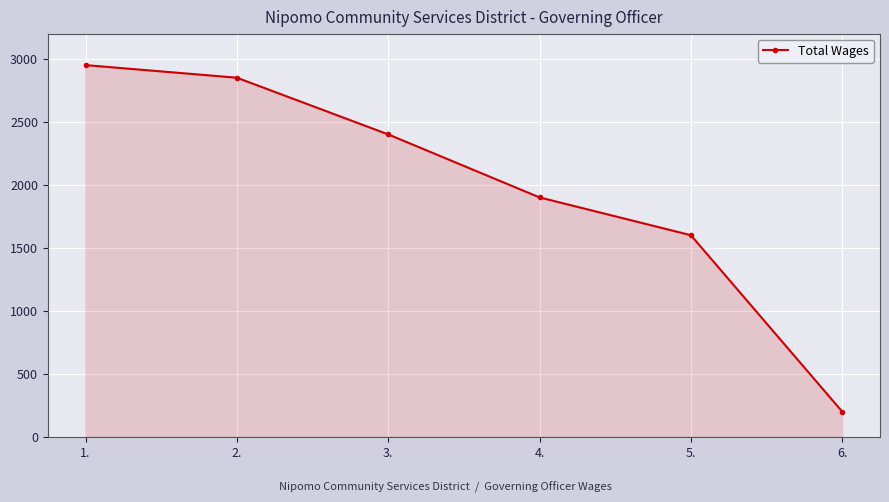

How many series are shown in this chart?

1